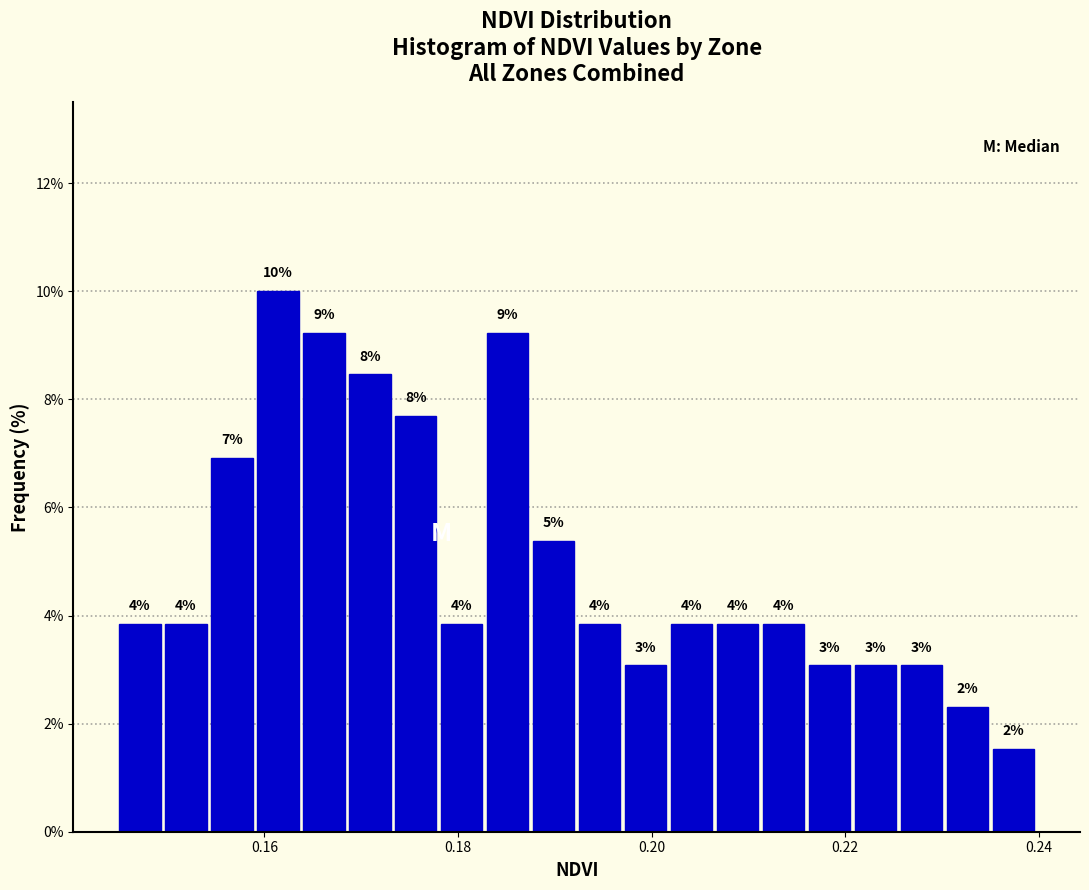

Around what value on the x-axis is the tallest bar? Give the approximate position of its centre, as read against the axis.

0.162